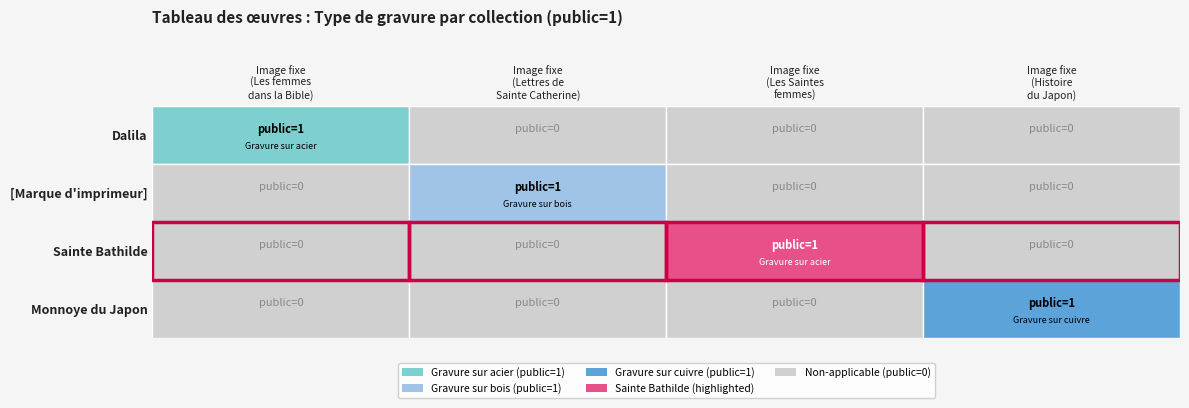

True or false: Monnoye du Japon has a value of 1 at 3.

True